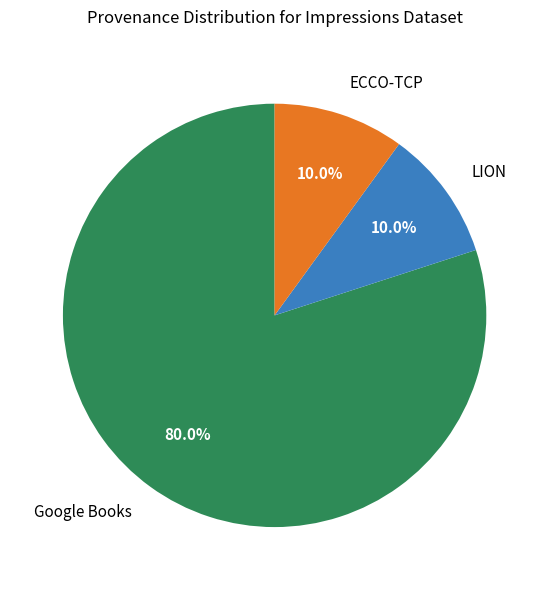

To the nearest percent, what is the difference between the largest and smallest slice percentages?

70%